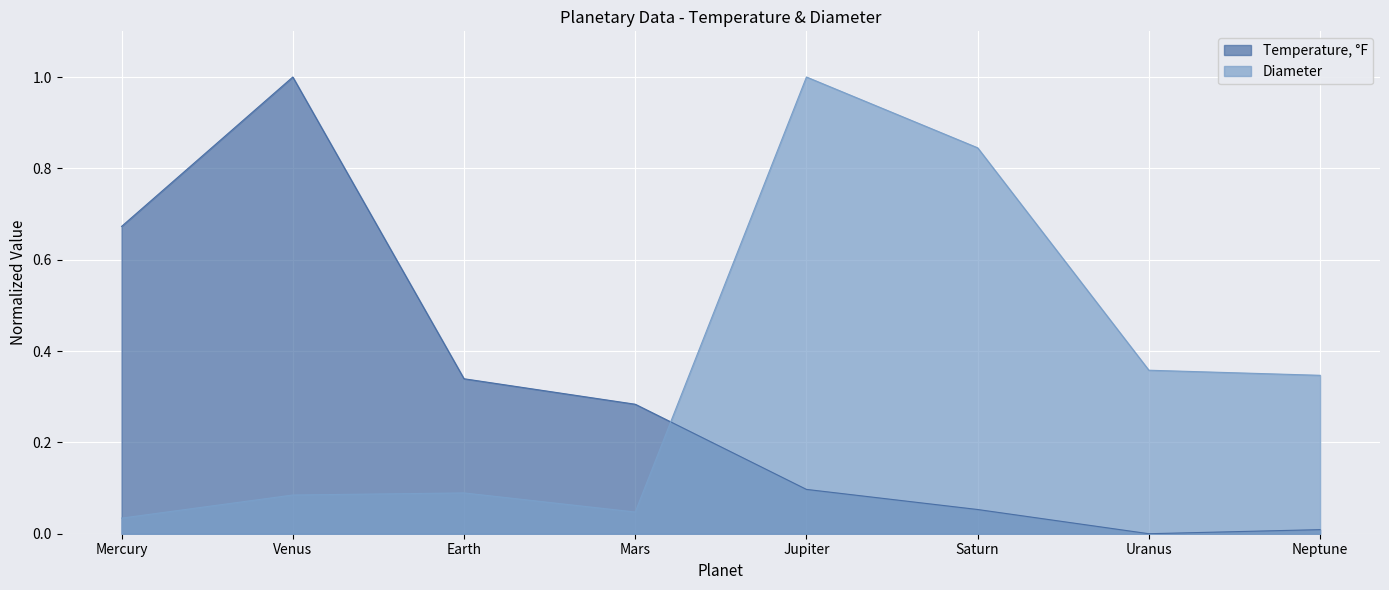

What is the difference between the highest and lowest values at Saturn?

0.8